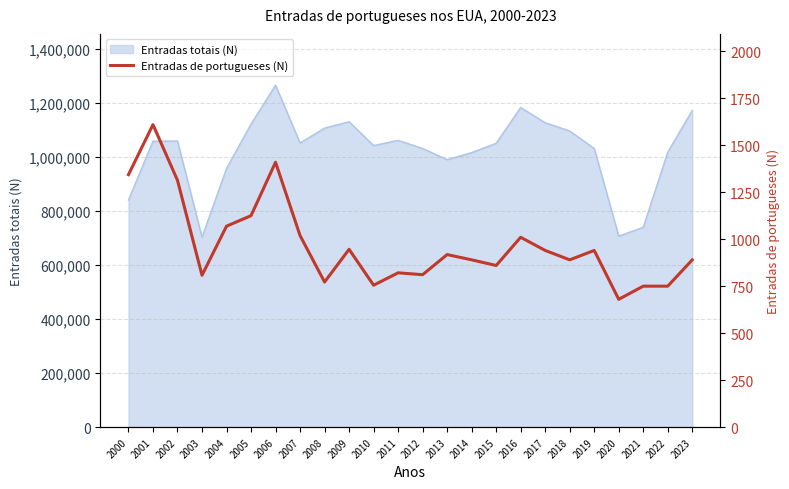

What is the highest value of the Entradas totais (N) series?

1266129